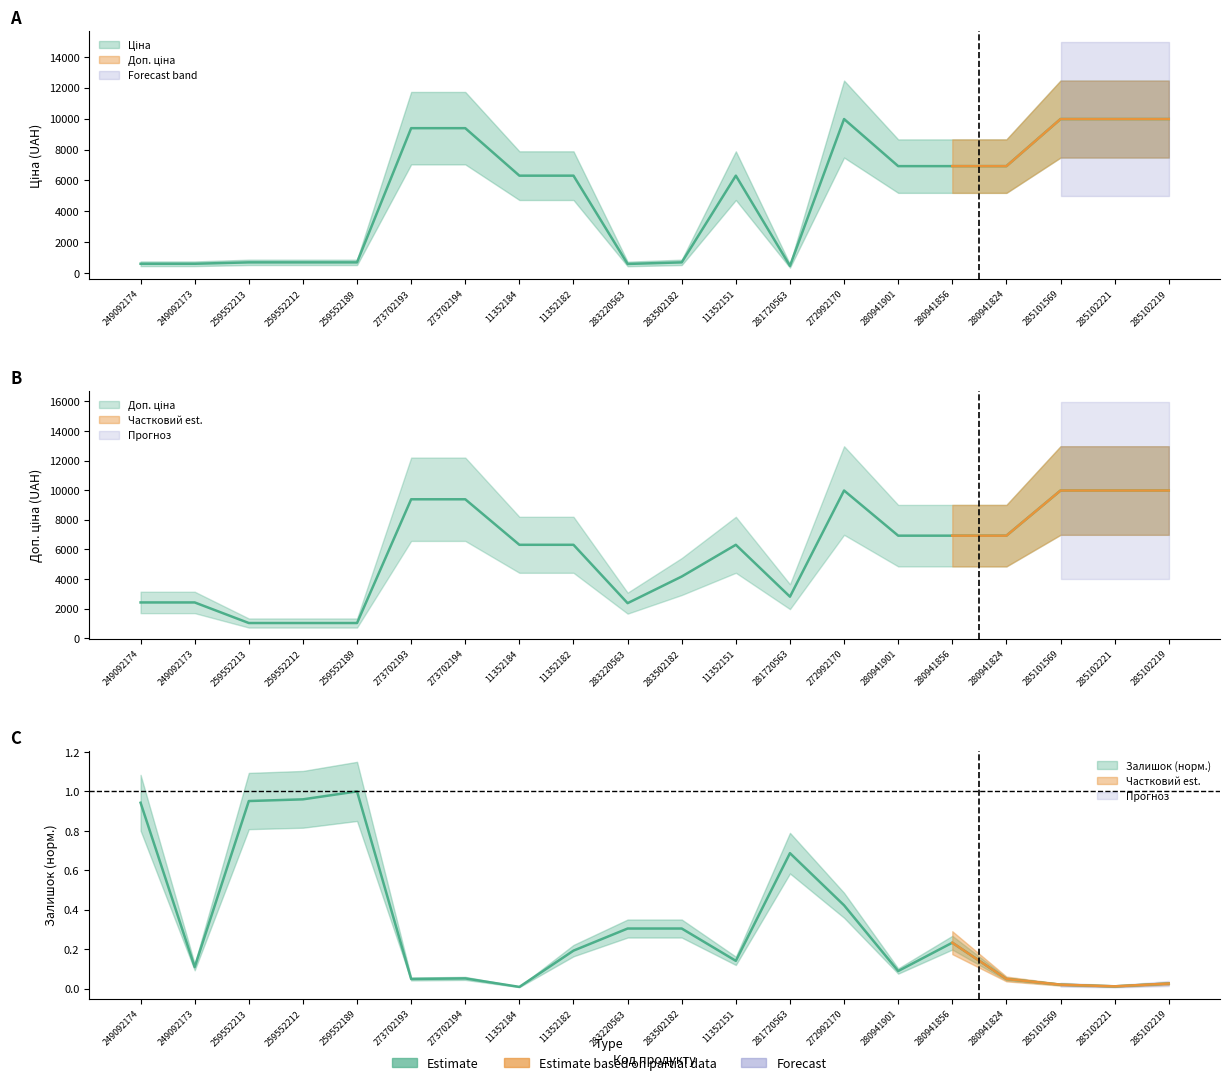

The Ціна series shows 467.3 at 281720563. True or false?

True